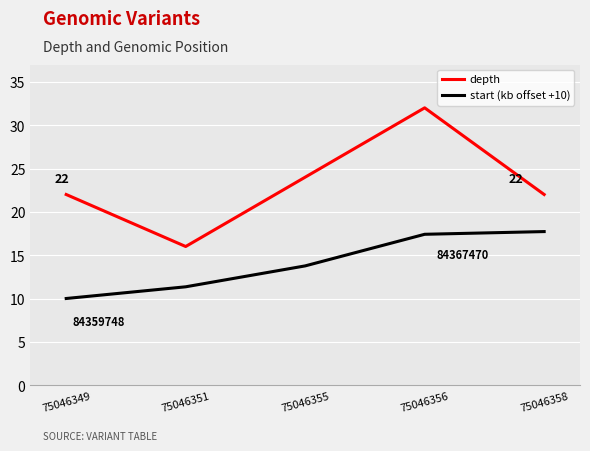

True or false: start (kb offset +10) has more than 2 points higher than both neighbors.

False